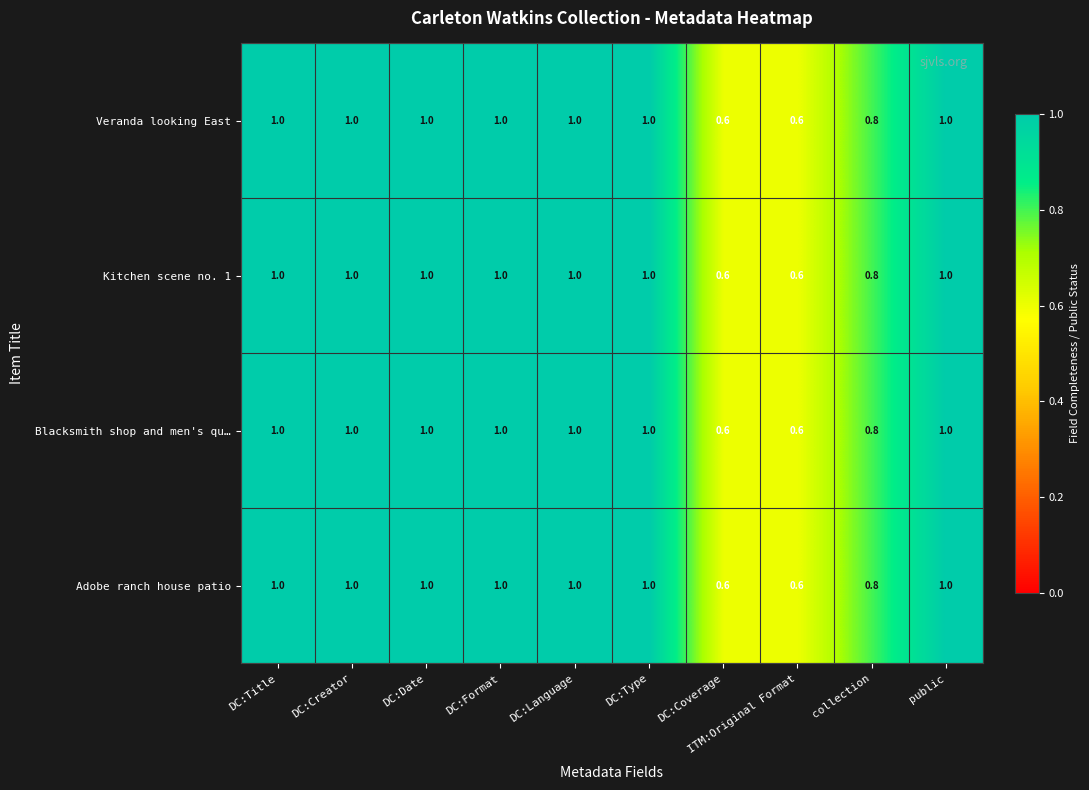

What is the highest value of the Veranda looking East series?

1.0